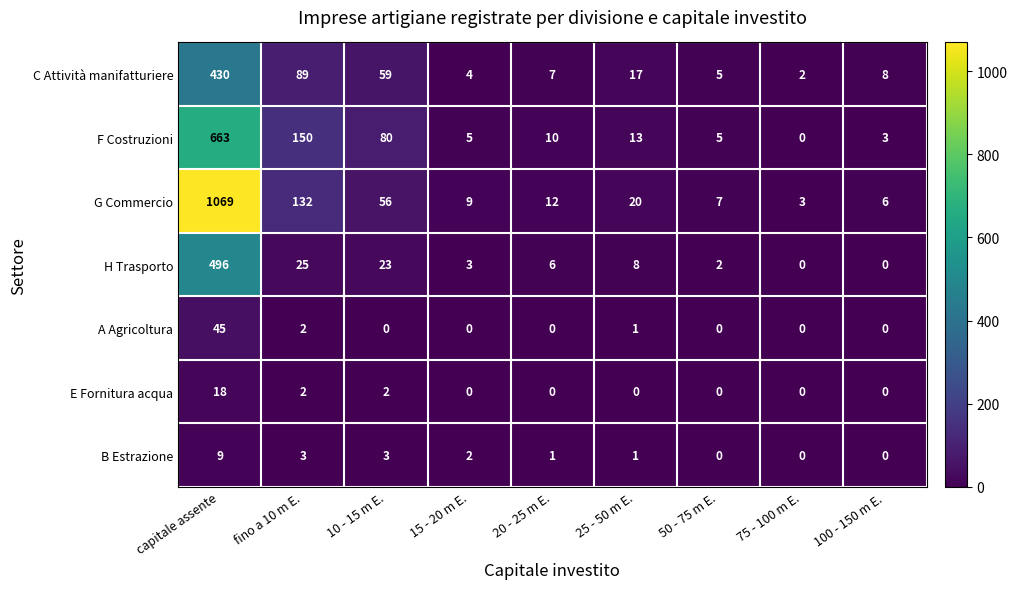

Which category has the lowest value in the F Costruzioni series?

75 - 100 m E.